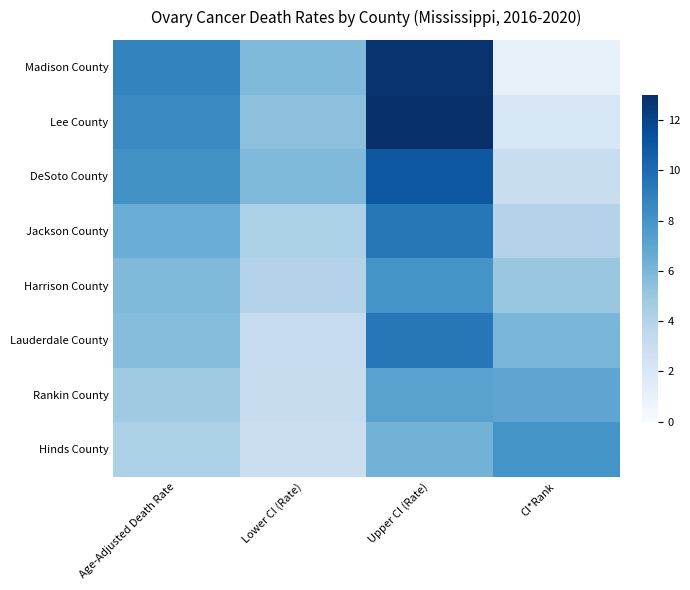

Reading right to left, list all the values displayed in this chart.

Madison County: CI*Rank=1.0	Upper CI (Rate)=12.8	Lower CI (Rate)=5.8	Age-Adjusted Death Rate=8.8
Lee County: CI*Rank=2.0	Upper CI (Rate)=12.9	Lower CI (Rate)=5.4	Age-Adjusted Death Rate=8.5
DeSoto County: CI*Rank=3.0	Upper CI (Rate)=11.0	Lower CI (Rate)=5.8	Age-Adjusted Death Rate=8.1
Jackson County: CI*Rank=4.0	Upper CI (Rate)=9.4	Lower CI (Rate)=4.3	Age-Adjusted Death Rate=6.5
Harrison County: CI*Rank=5.0	Upper CI (Rate)=8.0	Lower CI (Rate)=4.0	Age-Adjusted Death Rate=5.8
Lauderdale County: CI*Rank=6.0	Upper CI (Rate)=9.4	Lower CI (Rate)=3.2	Age-Adjusted Death Rate=5.6
Rankin County: CI*Rank=7.0	Upper CI (Rate)=7.2	Lower CI (Rate)=3.1	Age-Adjusted Death Rate=4.8
Hinds County: CI*Rank=8.0	Upper CI (Rate)=6.2	Lower CI (Rate)=2.9	Age-Adjusted Death Rate=4.3